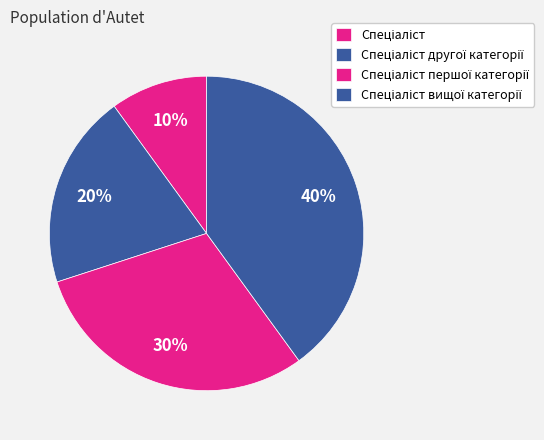

What percentage is the Спеціаліст першої категорії slice, to the nearest percent?

30%